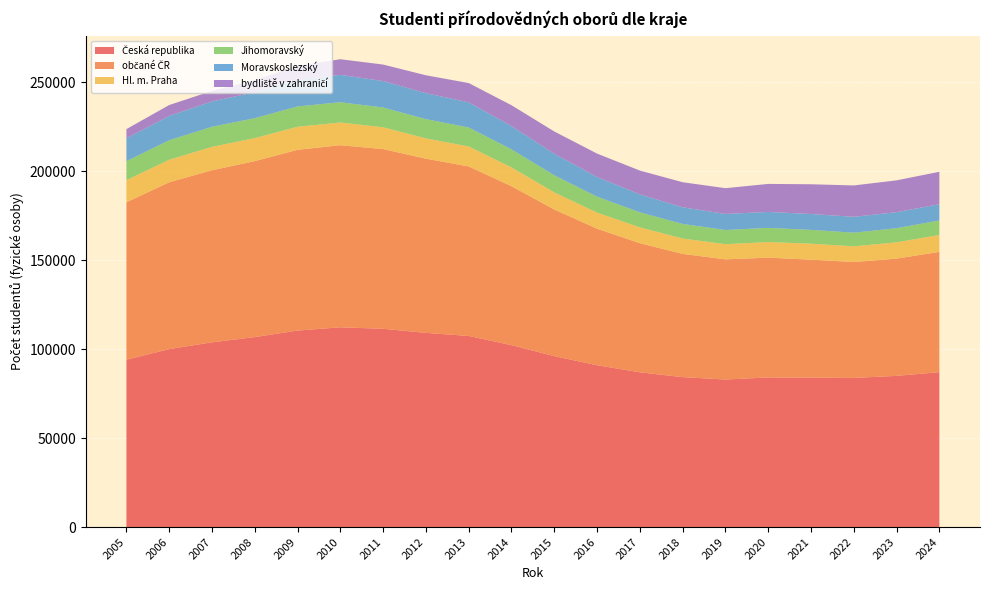

Reading left to right, what are all the values shown in this chart?

Česká republika: 94035	100011	103830	106765	110439	112266	111426	109133	107410	102225	96059	90951	86971	84262	82920	84077	83979	83805	84976	87057
občané ČR: 88507	93760	96712	98892	101585	102341	101005	97899	95279	89333	82422	76730	72569	69253	67542	67325	66308	65163	65880	67602
Hl. m. Praha: 12431	12667	13147	12948	12959	12760	12274	11396	11226	10583	9617	9048	8905	8674	8515	8807	8982	8817	9185	9483
Jihomoravský: 10668	10981	11284	11191	11416	11399	11088	10826	10661	10147	9603	8970	8443	8162	7974	7941	7753	7673	7922	8191
Moravskoslezský: 12856	13650	14253	14618	15126	15376	14870	14595	14122	13102	12103	11066	10083	9379	9030	8959	8918	8912	9006	9111
bydliště v zahraničí: 5165	6122	5922	6799	7684	8796	9271	10066	10850	11686	12523	13138	13384	14069	14481	15747	16727	17627	17893	18226